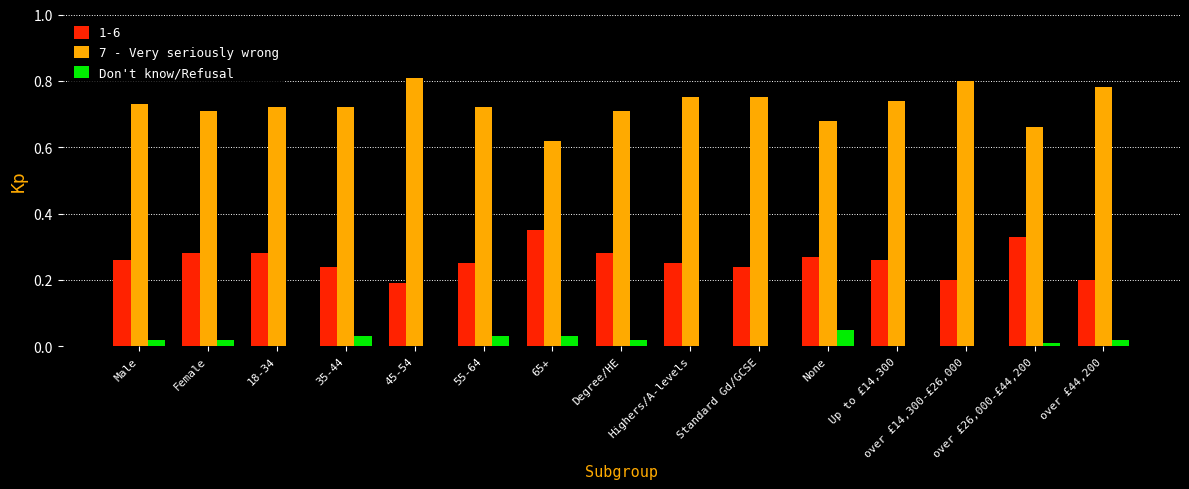

Is the value of Don't know/Refusal at 45-54 greater than the value of 1-6 at 65+?

No